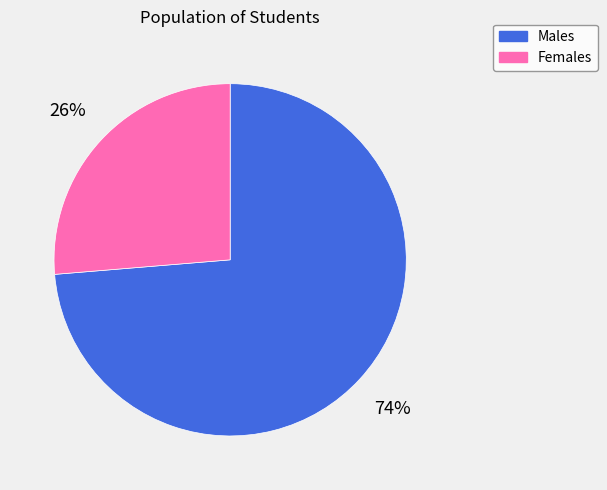

Rank the categories by value from highest to lowest.

Males, Females